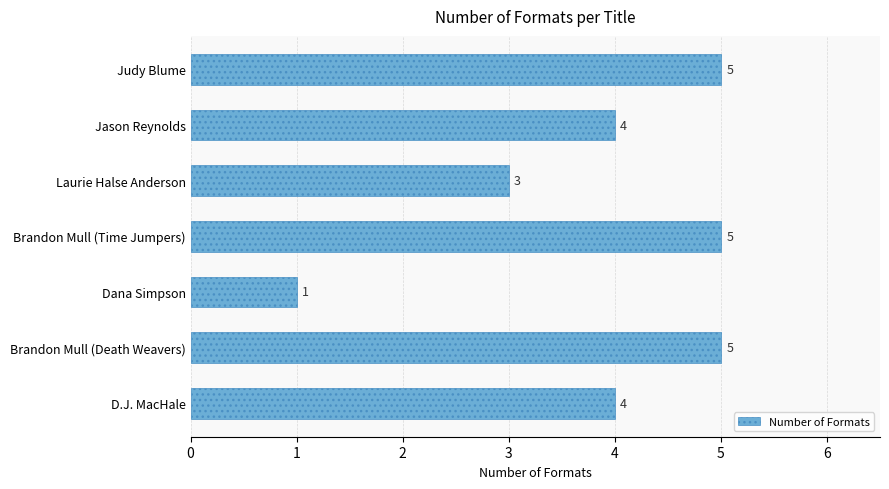

Which has a higher value, Judy Blume or Dana Simpson?

Judy Blume